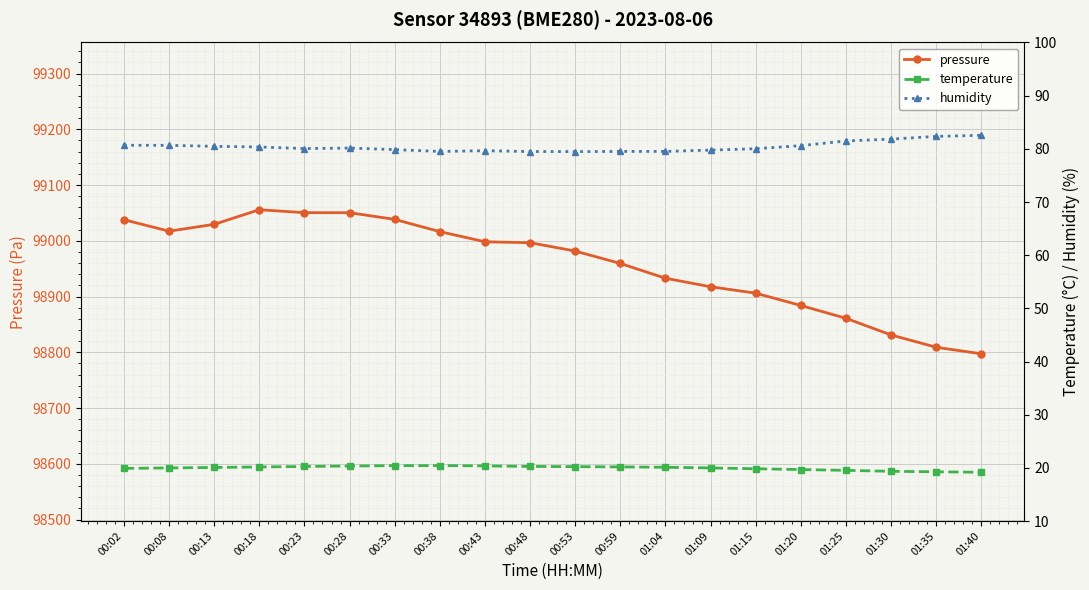

What is the sum of the pressure values at 00:33 and 01:40?

197835.7